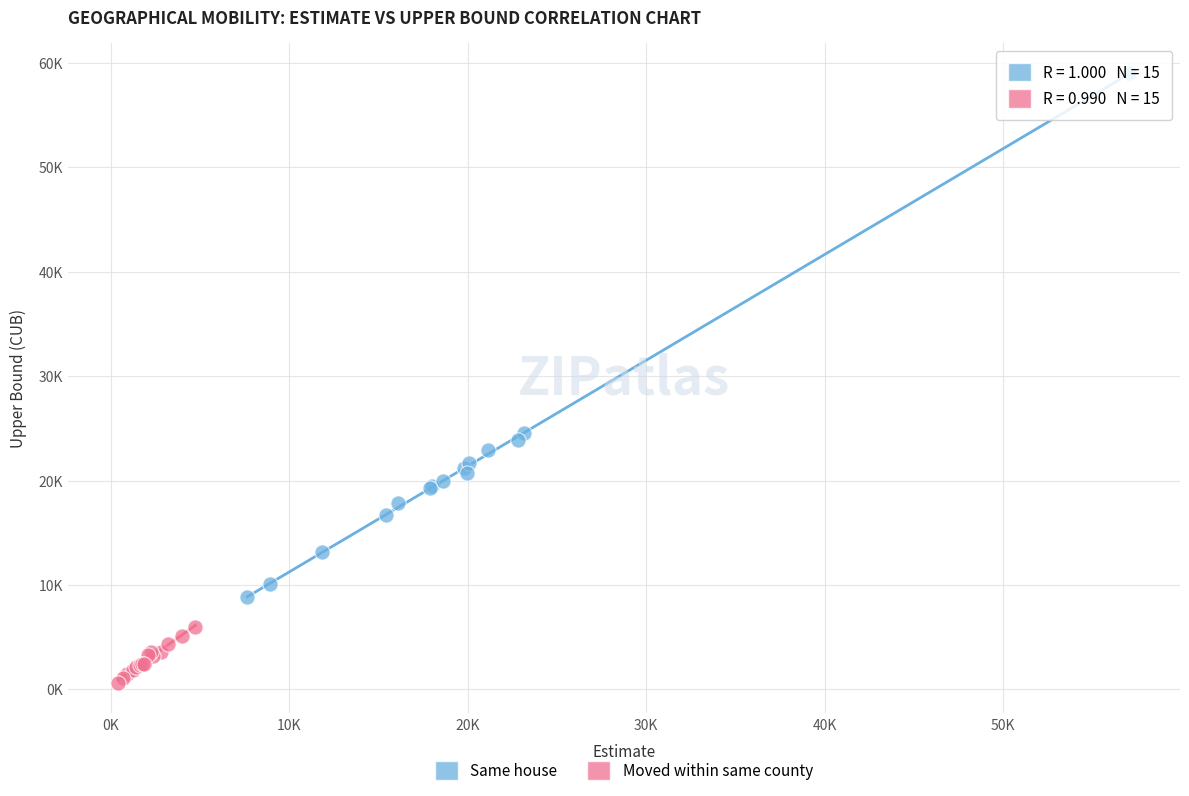

Which series reaches the maximum Y coordinate?

Same house